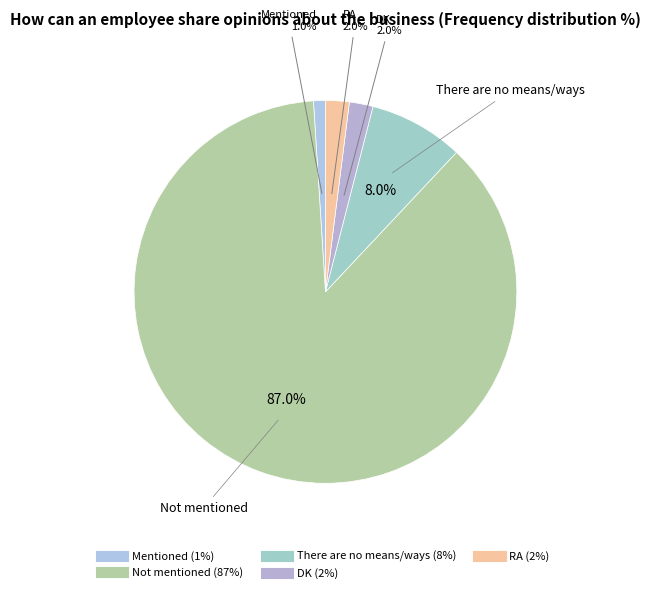

Does any single category account for the majority?

Yes